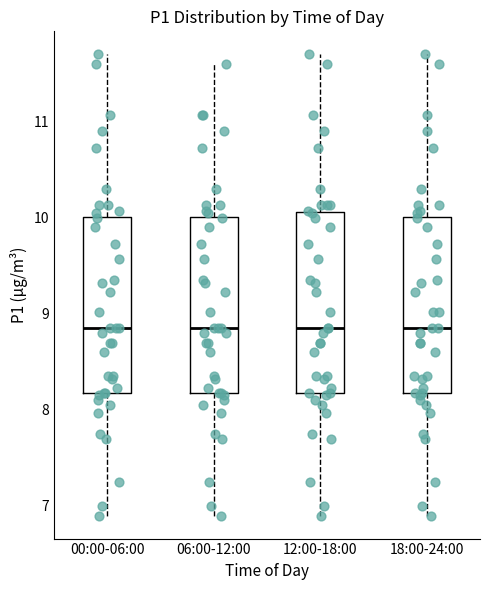

Where is the upper edge of the box for 00:00-06:00 on the y-axis? The values are not printed on the chart, so give them approximately, as read against the axis.

10.0